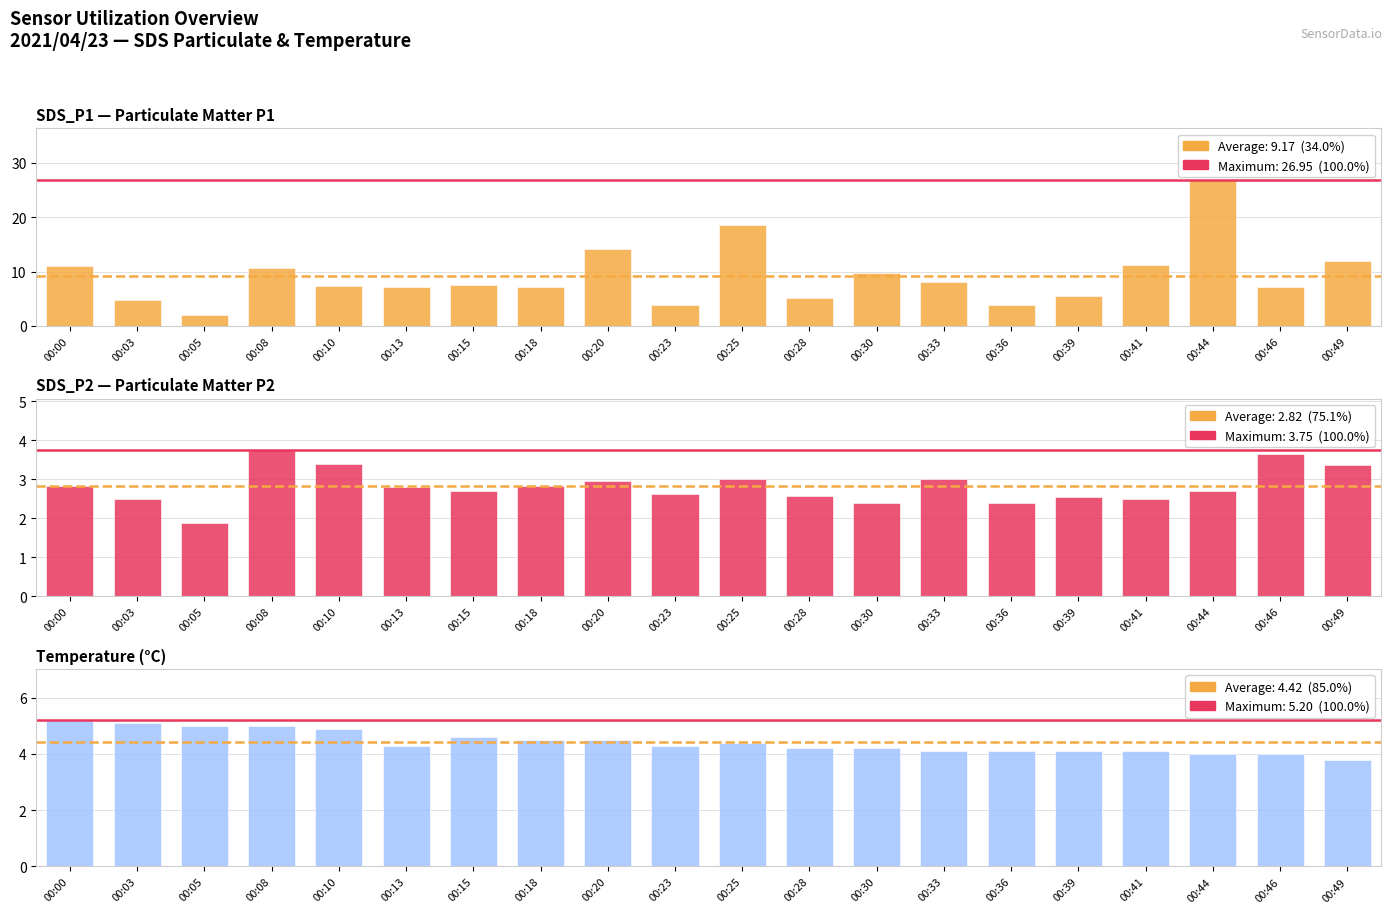

Which series changed the most between 00:13 and 00:41?

SDS_P1